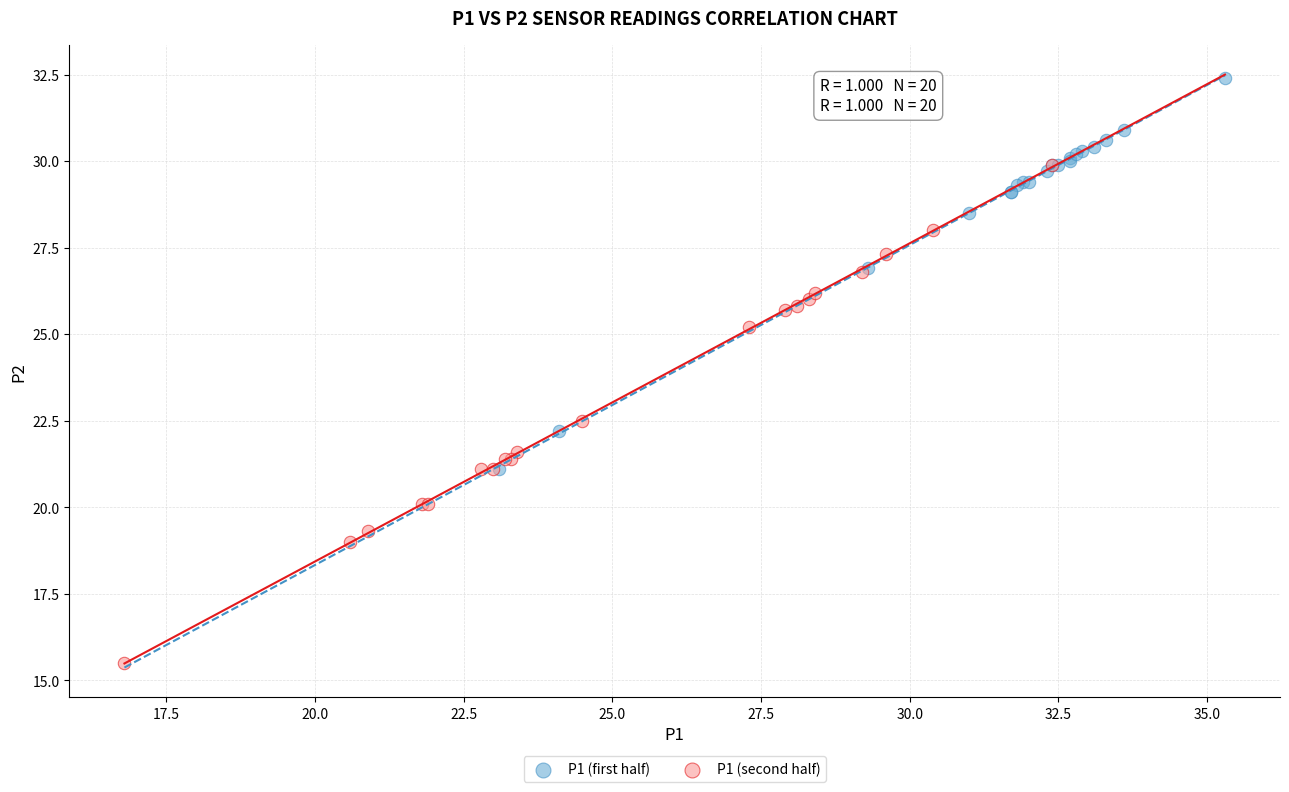

Which series has the largest Y range (max minus min)?

P1 (second half)